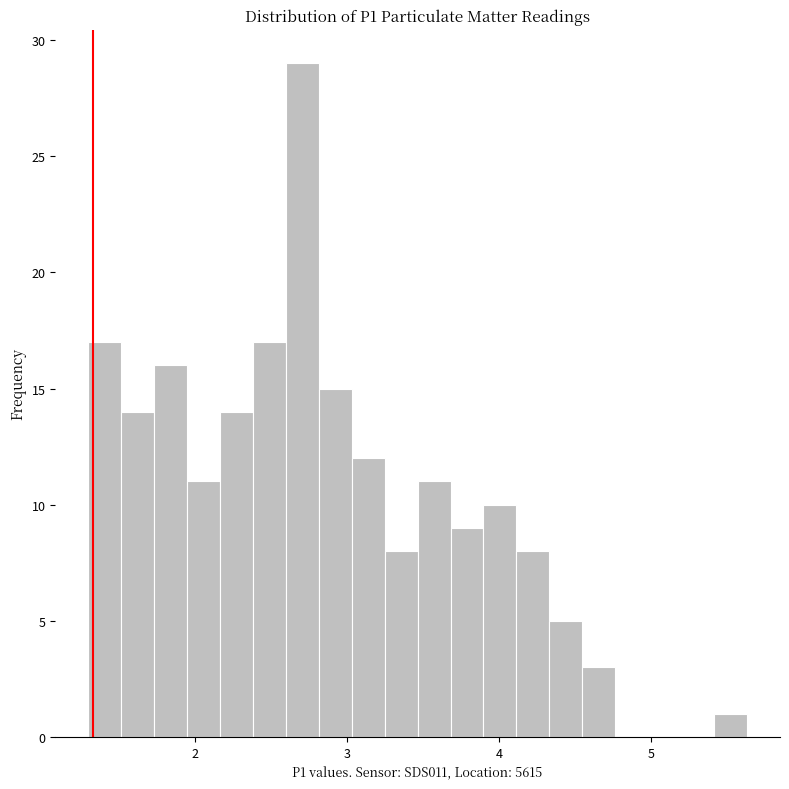

Read against the x-axis, roughly where is the centre of the tallest bar?

2.7